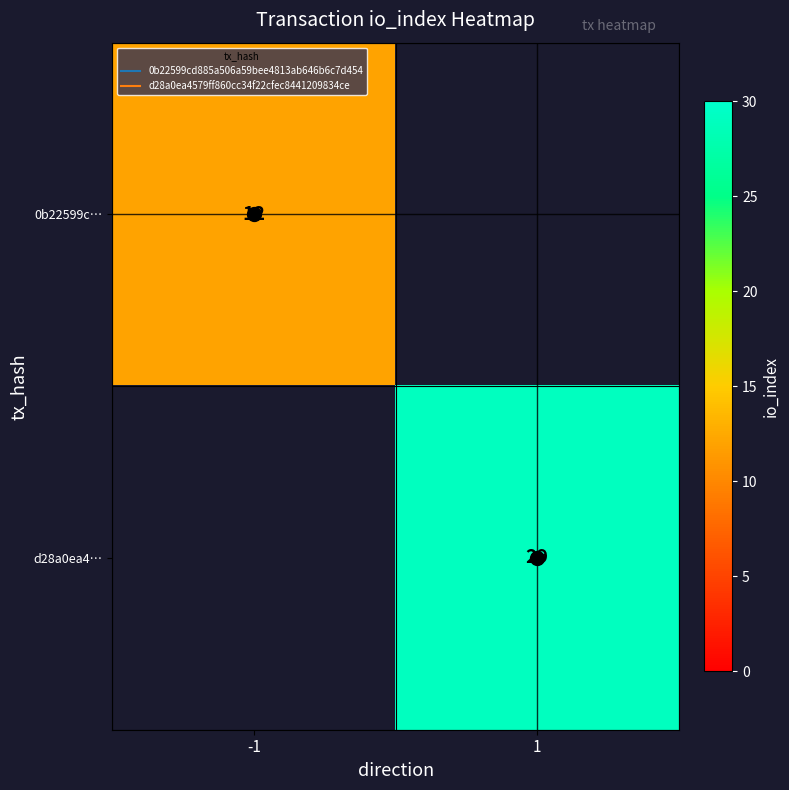

How many distinct data groups are displayed?

2